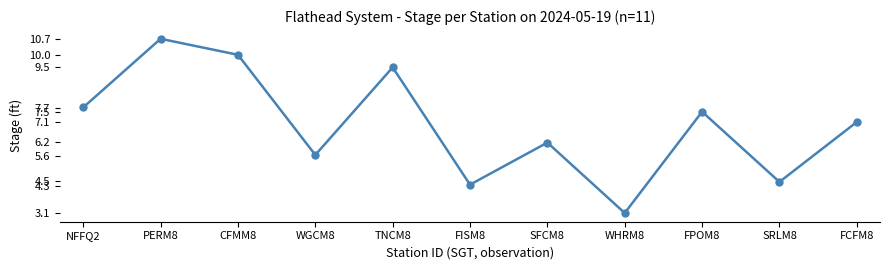

What is the label of the 5th point from the right?

SFCM8